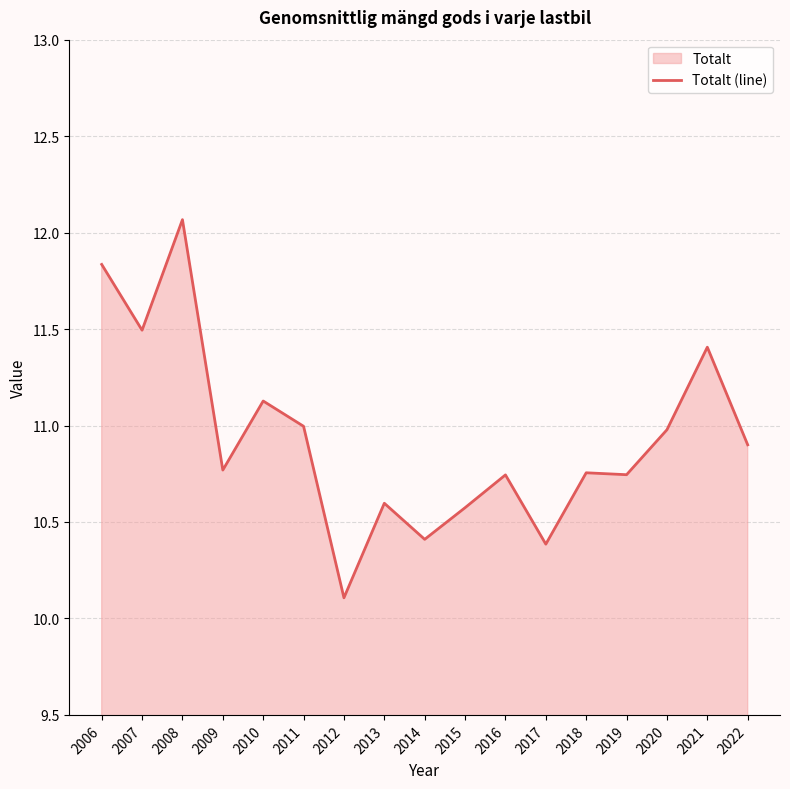

What is the change in value from 2019 to 2020?

+0.2